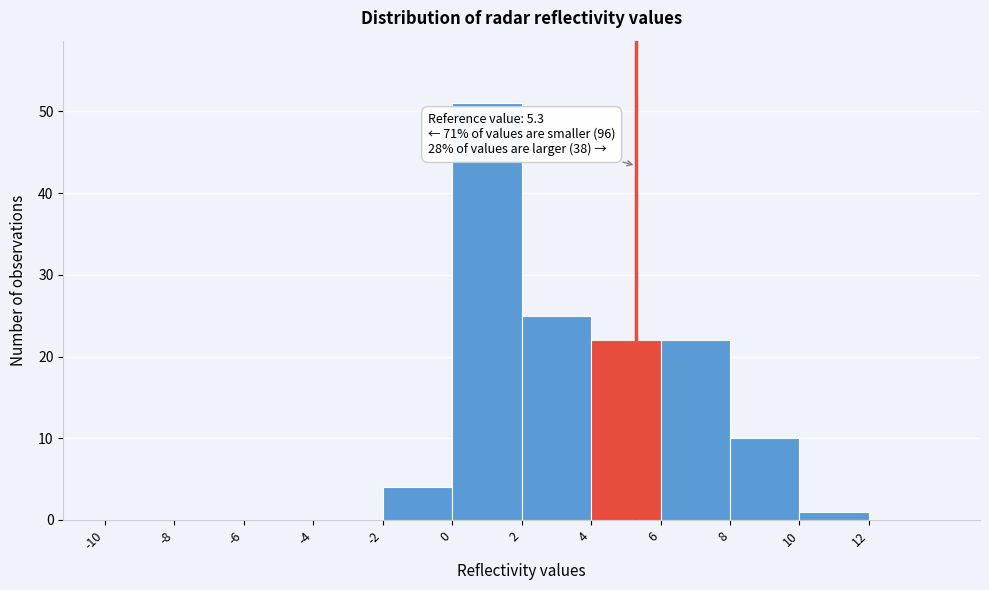

Over which range of the x-axis is the bar tallest?

0 to 2